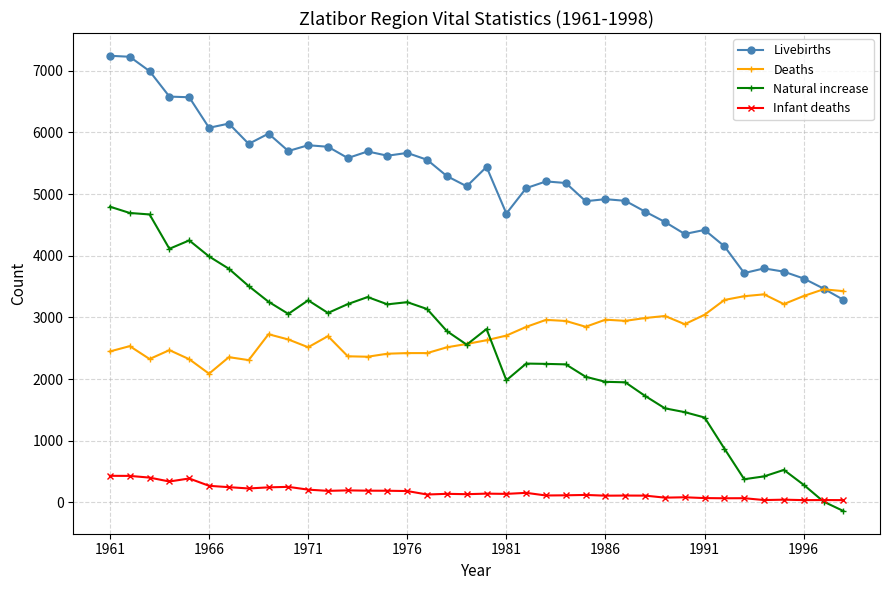

Which series has the widest spread of values?

Natural increase